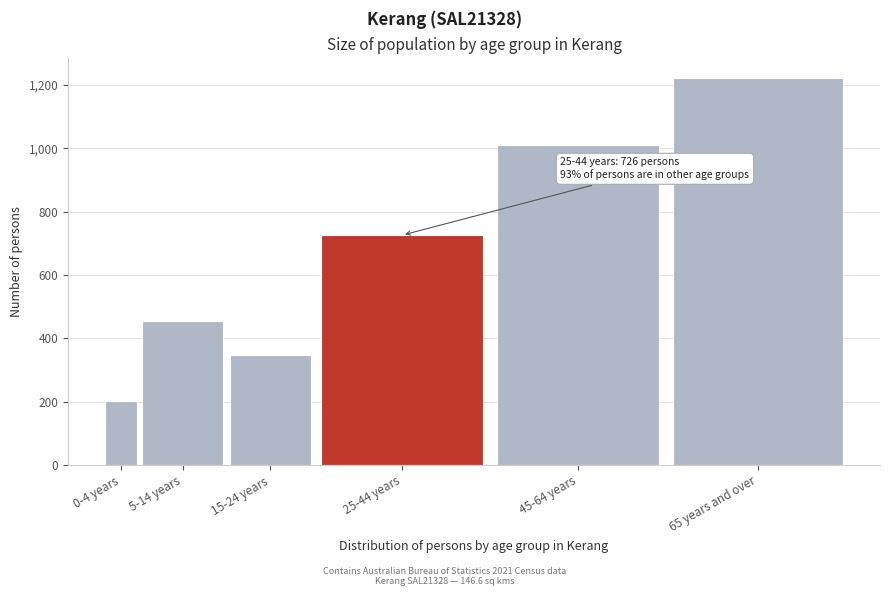

Reading right to left, list all the values displayed in this chart.

1223	1012	726	349	454	201